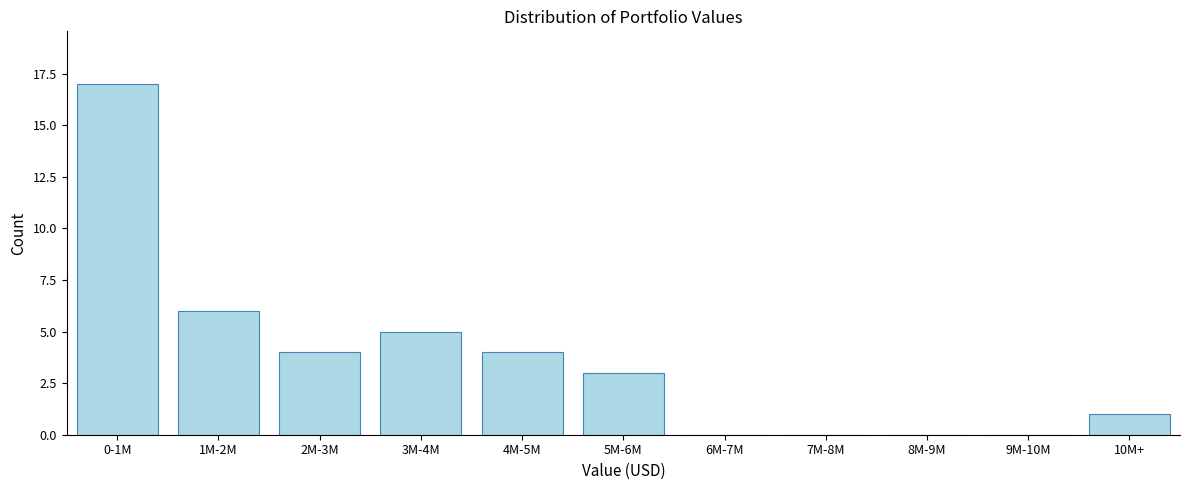

Reading left to right, extract all data points from this chart.

0-1M=17	1M-2M=6	2M-3M=4	3M-4M=5	4M-5M=4	5M-6M=3	6M-7M=0	7M-8M=0	8M-9M=0	9M-10M=0	10M+=1